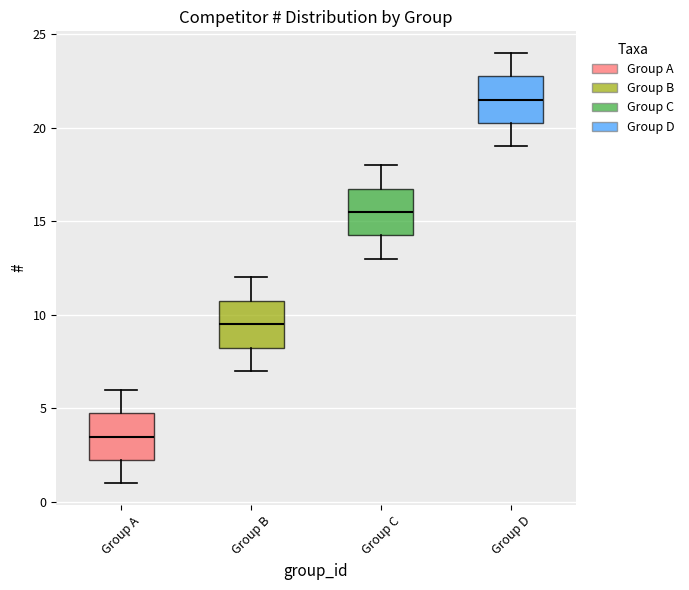

Reading left to right, read every box against the y-axis: the position of its median line, the range the box covers, and the ends of its whiskers. The values are not printed on the chart, so give them approximately, as read against the axis.

Group A: median 3.5, box 2.5 to 5.0, whiskers 1.0 to 6.0
Group B: median 9.5, box 8.5 to 11.0, whiskers 7.0 to 12.0
Group C: median 15.5, box 14.5 to 17.0, whiskers 13.0 to 18.0
Group D: median 21.5, box 20.5 to 23.0, whiskers 19.0 to 24.0